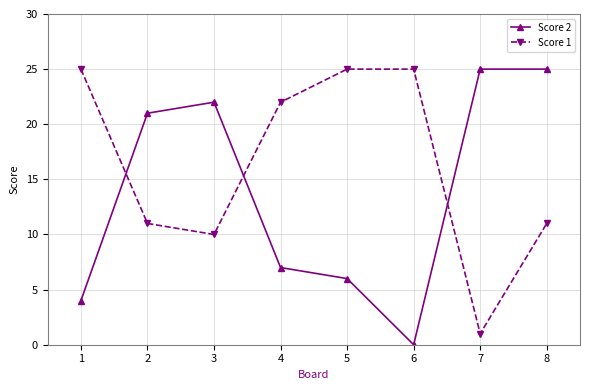

Which series has the largest range (max minus min)?

Score 2